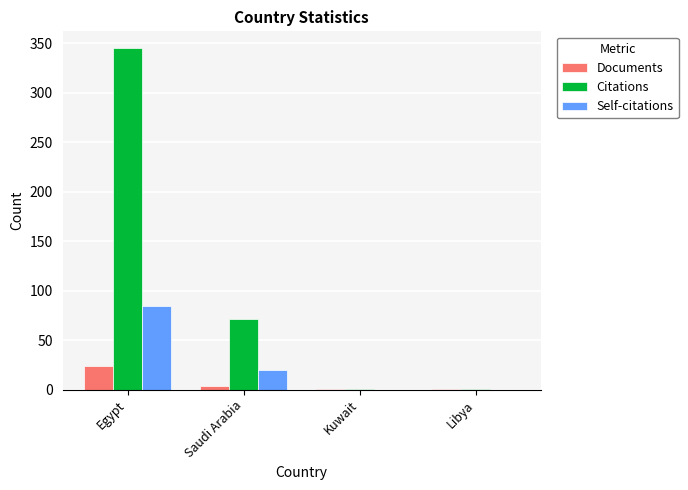

Reading left to right, what are all the values shown in this chart?

Documents: Egypt=24	Saudi Arabia=4	Kuwait=1	Libya=1
Citations: Egypt=345	Saudi Arabia=71	Kuwait=1	Libya=1
Self-citations: Egypt=84	Saudi Arabia=20	Kuwait=0	Libya=0